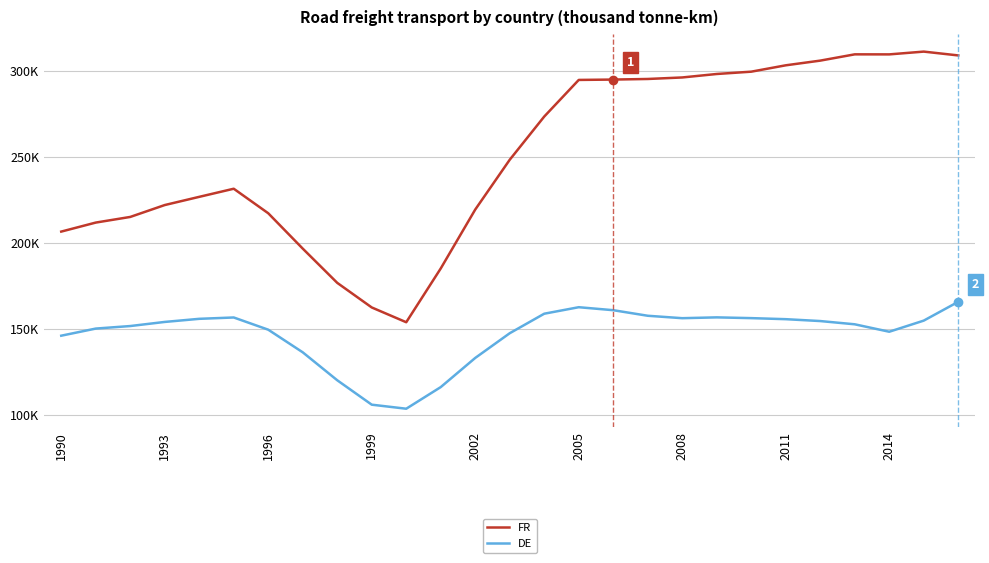

True or false: FR has more than 1 interior local peaks.

True